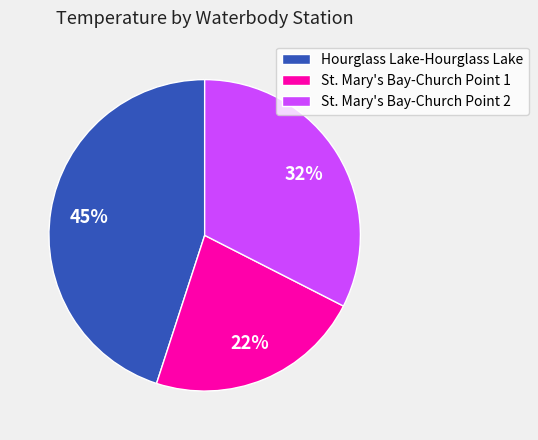

Does St. Mary's Bay-Church Point 2 represent more than half of the total?

No